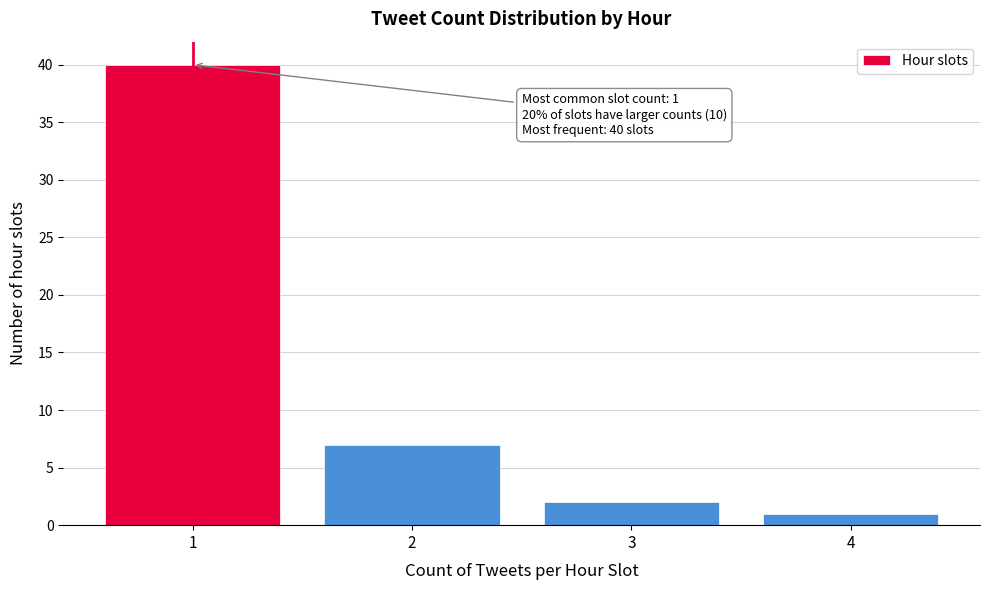

Reading right to left, what are all the values shown in this chart?

4=1	3=2	2=7	1=40